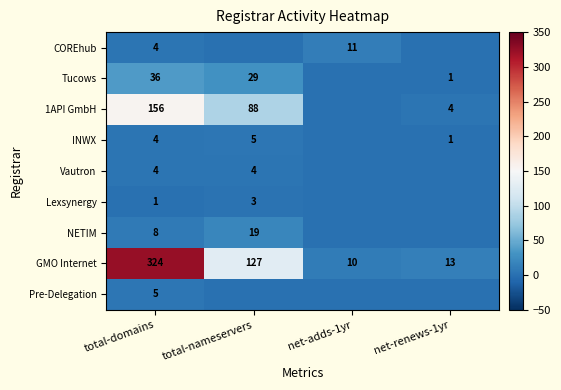

True or false: GMO Internet has a value of 14 at net-adds-1yr.

False